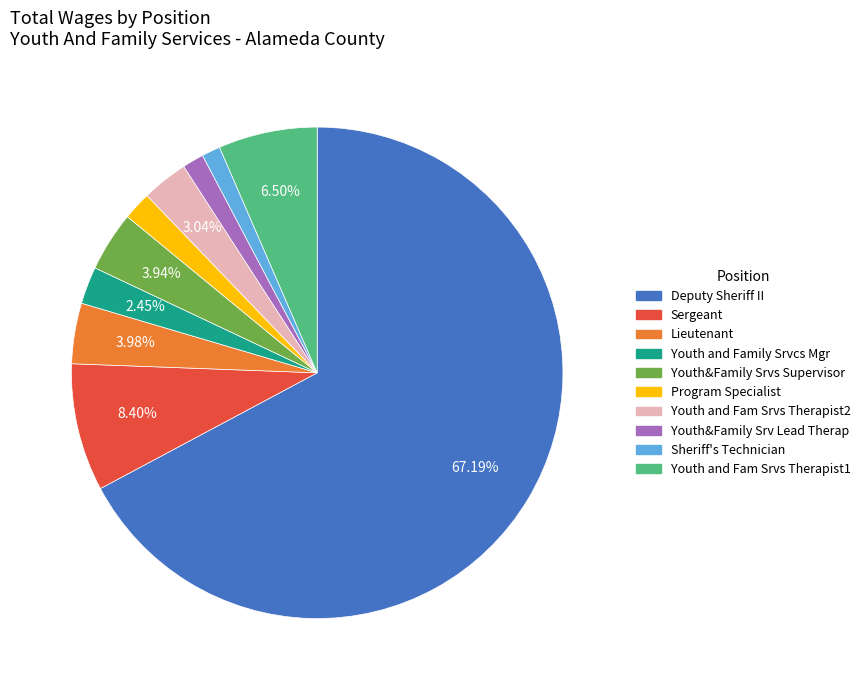

What is the ratio of the value at Sergeant to the value at Youth&Family Srv Lead Therap?

6.0